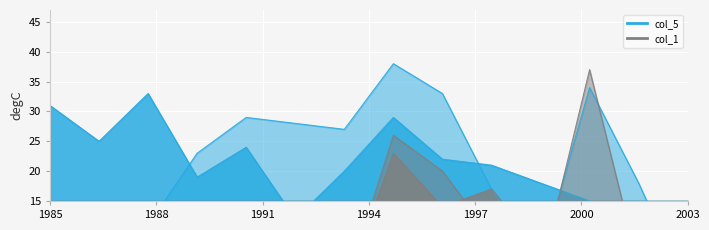

What is the greatest value displayed?

38